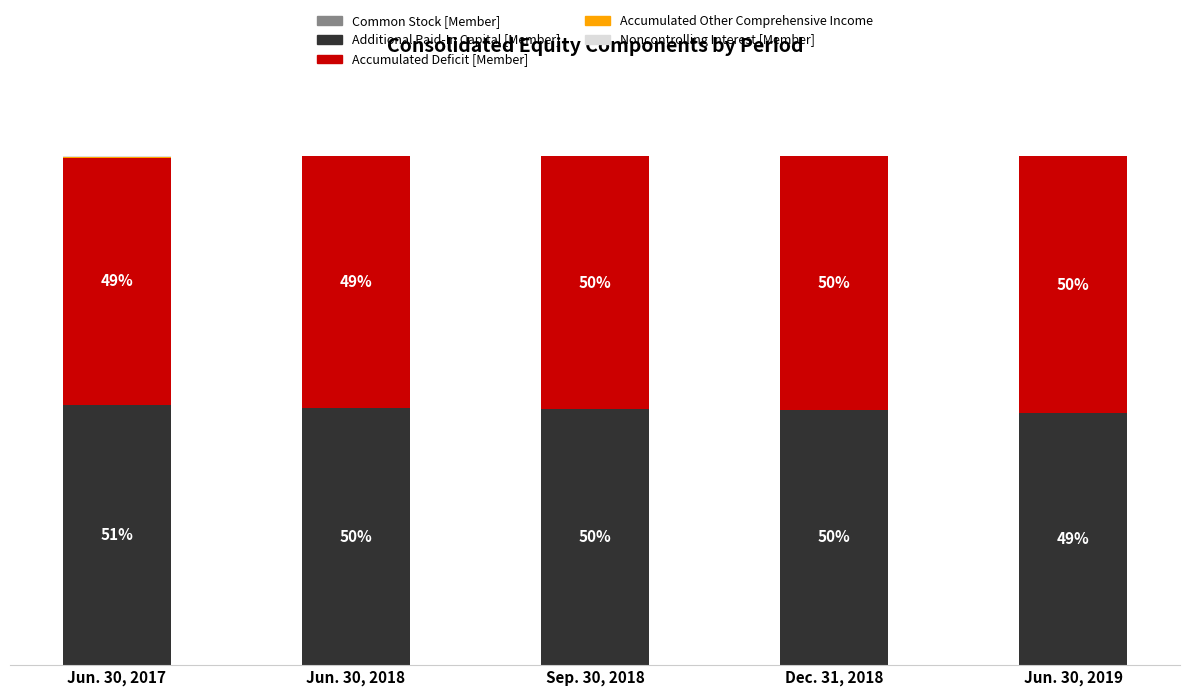

Are the bars horizontal?

No